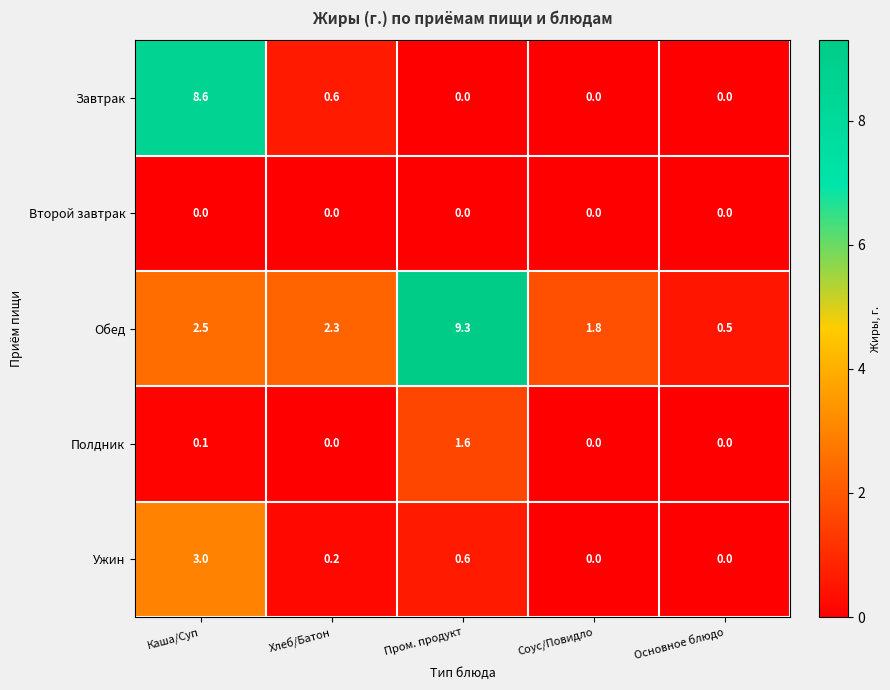

Count the number of data series in this chart.

5